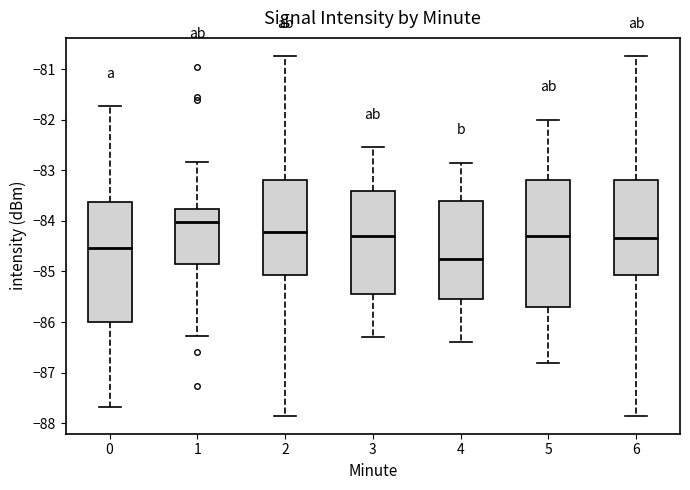

Which box has the highest median line?

1